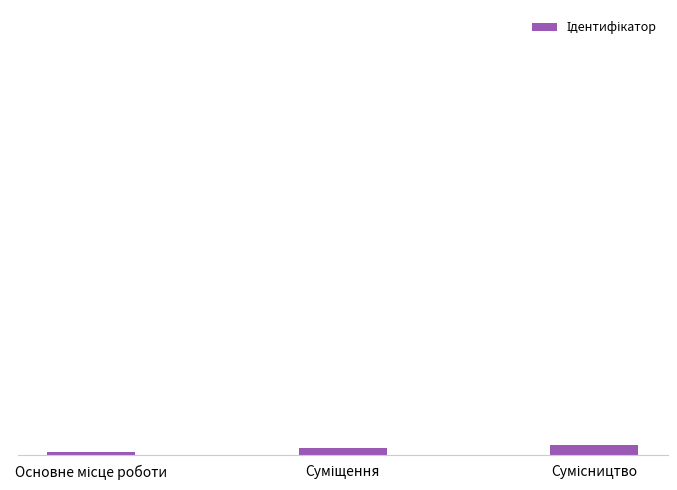

Rank the categories by value from lowest to highest.

Основне місце роботи, Суміщення, Сумісництво